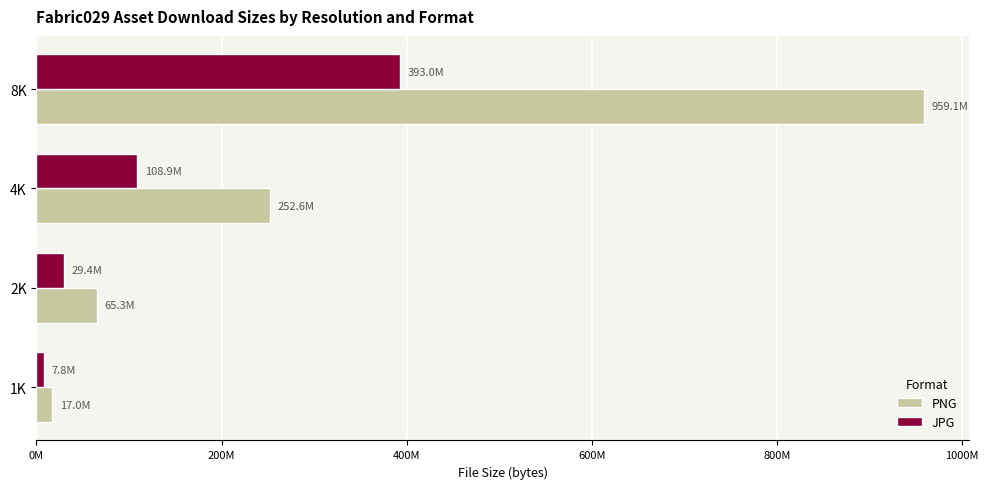

What are all the series names shown in the legend?

PNG, JPG